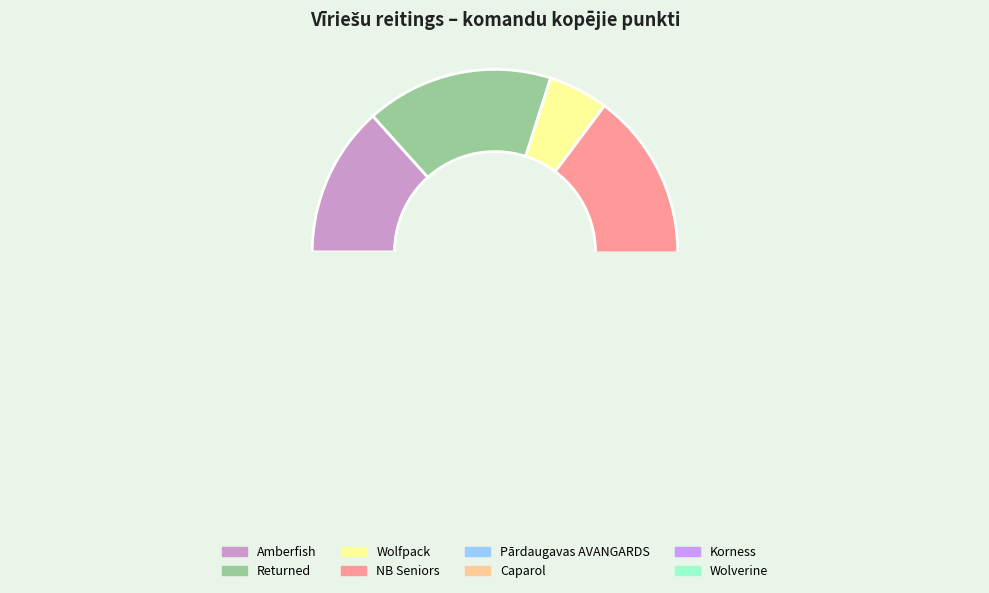

How many segments does this pie chart have?

8